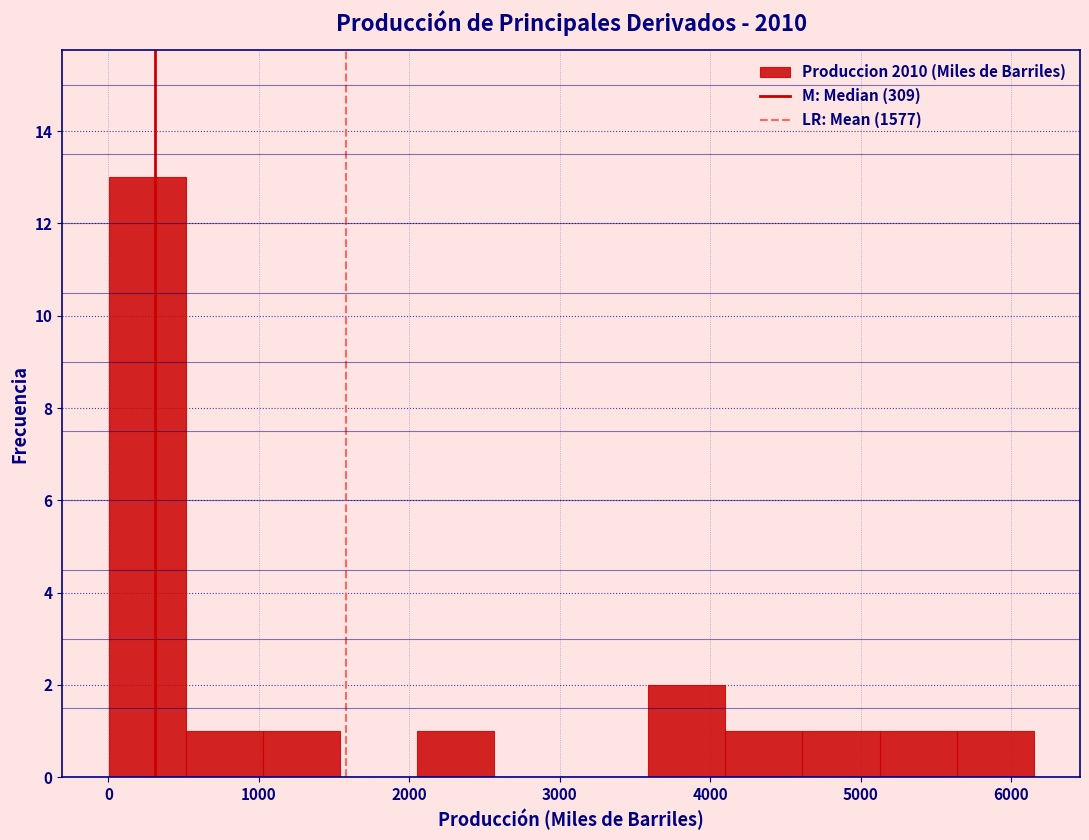

Reading left to right, list every bar in this chart as the range it spans on the x-axis followed by its height. Neither the bar edges nor the heights are printed on the chart, so give them approximately, as read against the axes.

0 to 500: 13
500 to 1000: 1
1000 to 1500: 1
1500 to 2100: 0
2100 to 2600: 1
2600 to 3100: 0
3100 to 3600: 0
3600 to 4100: 2
4100 to 4600: 1
4600 to 5100: 1
5100 to 5600: 1
5600 to 6200: 1